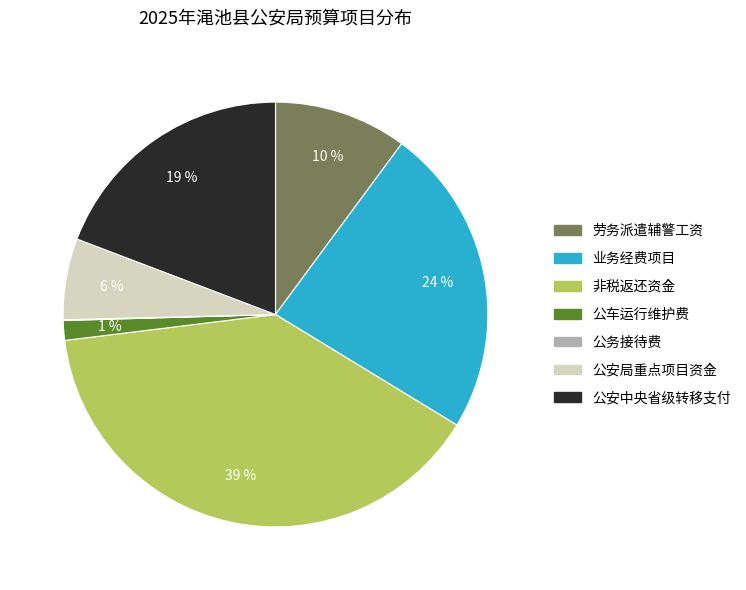

To the nearest percent, what is the average slice percentage?

14%